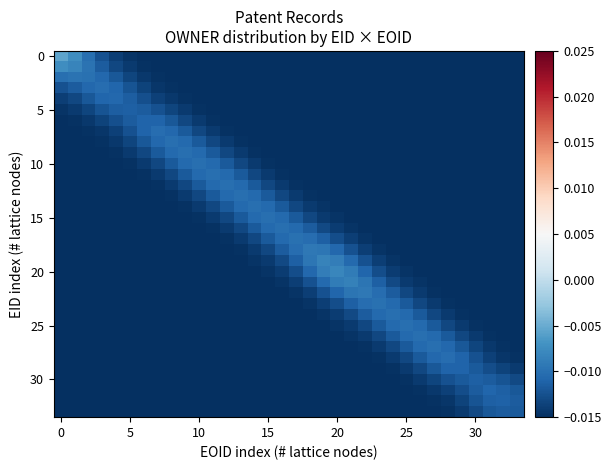

How many data points does each series have?

34